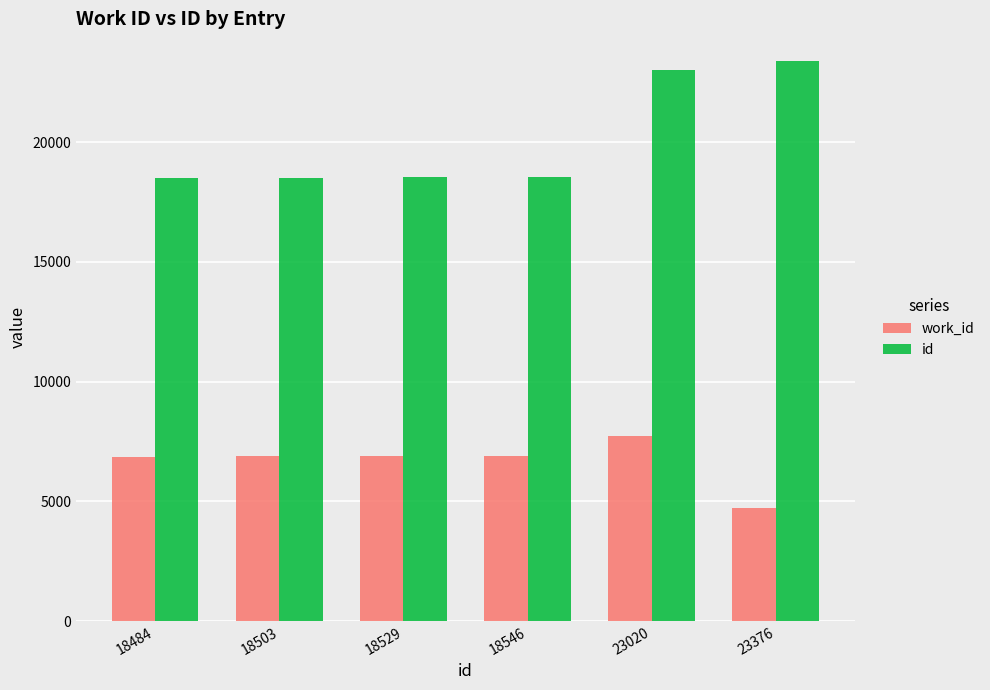

Which series has the largest range (max minus min)?

id